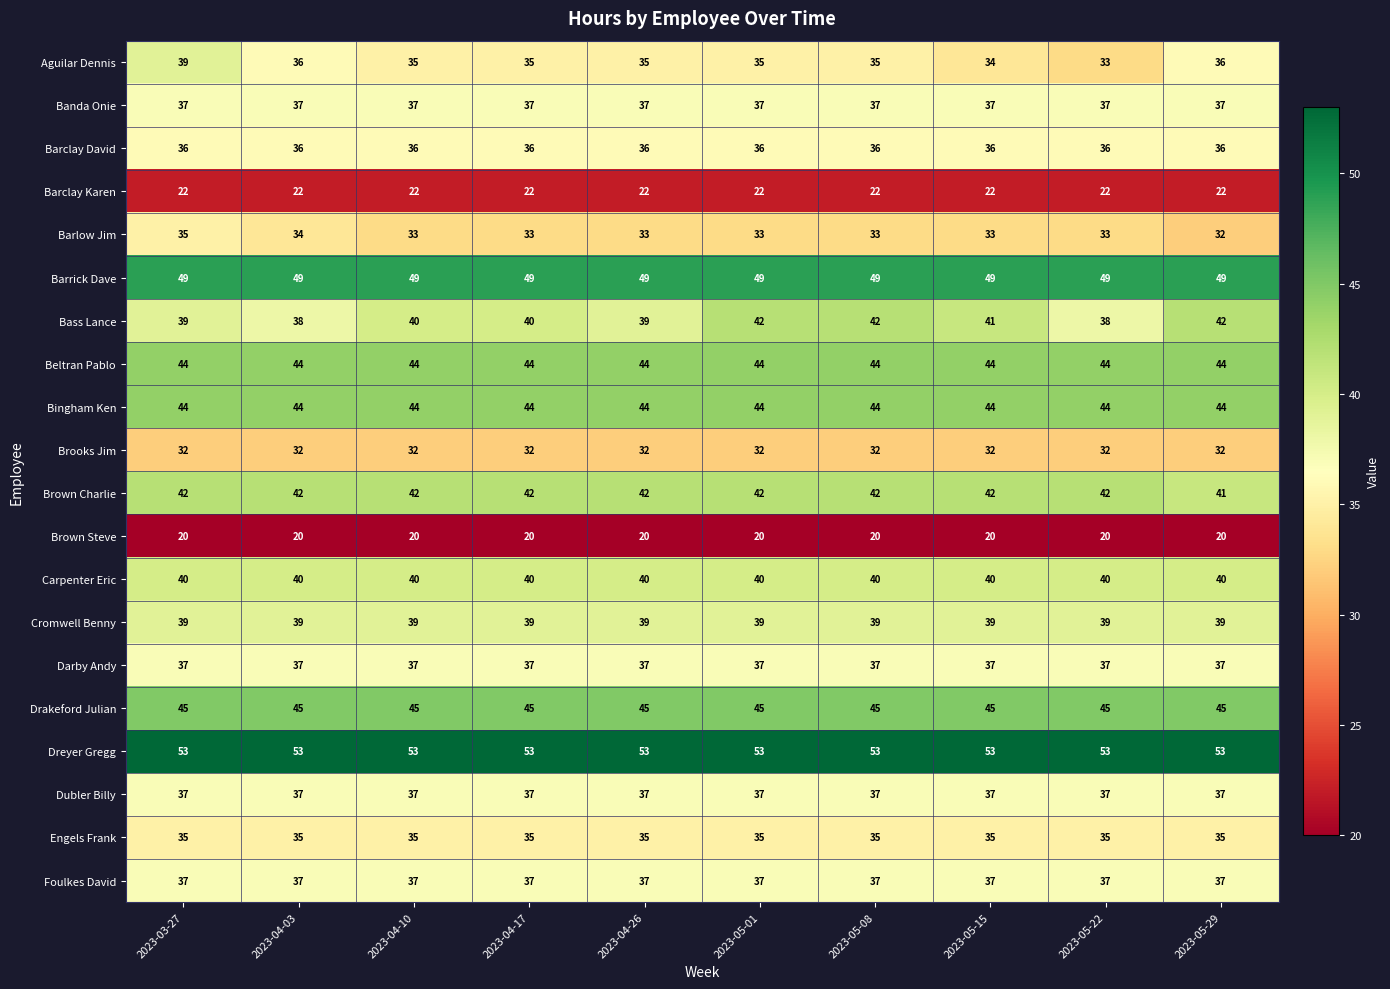

What is the highest value of the Brown Steve series?

20